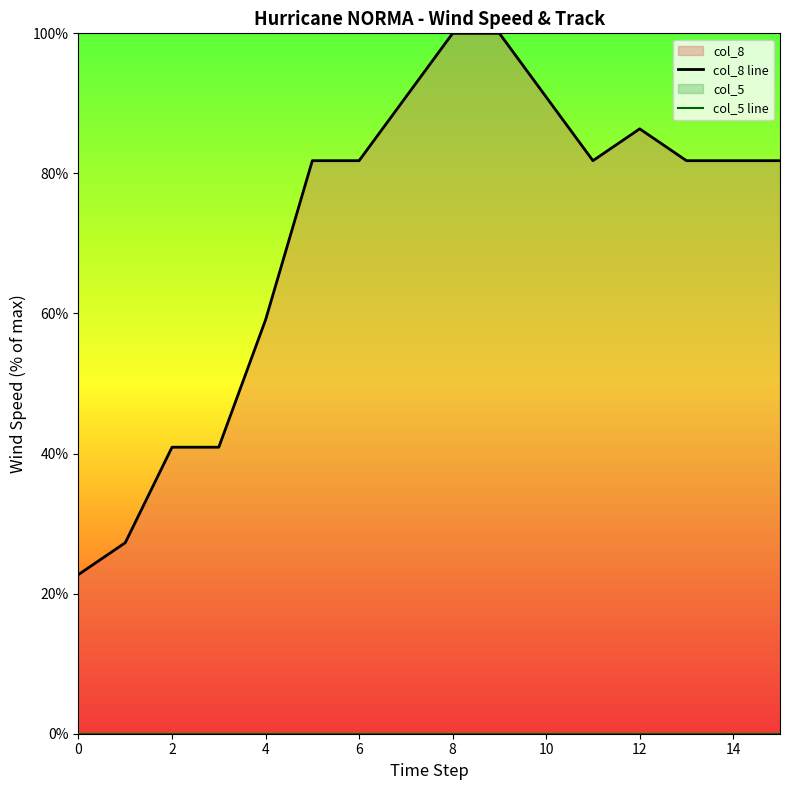

Is the value of col_8 line at 10 greater than the value of col_5 line at 14?

Yes